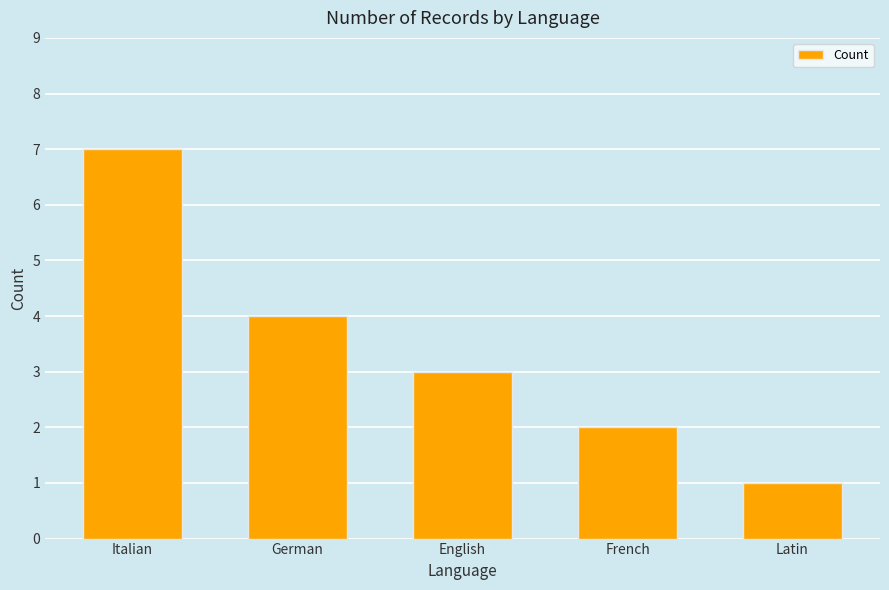

Is it true that the value at Latin is 2?

False